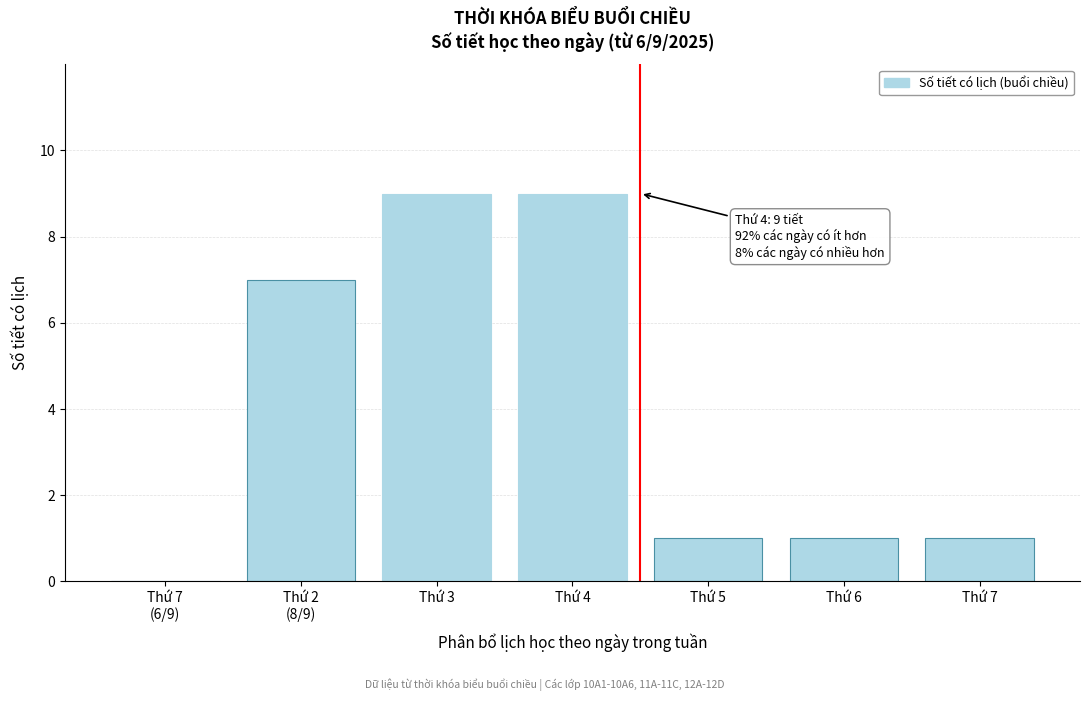

What is the greatest value displayed?

9